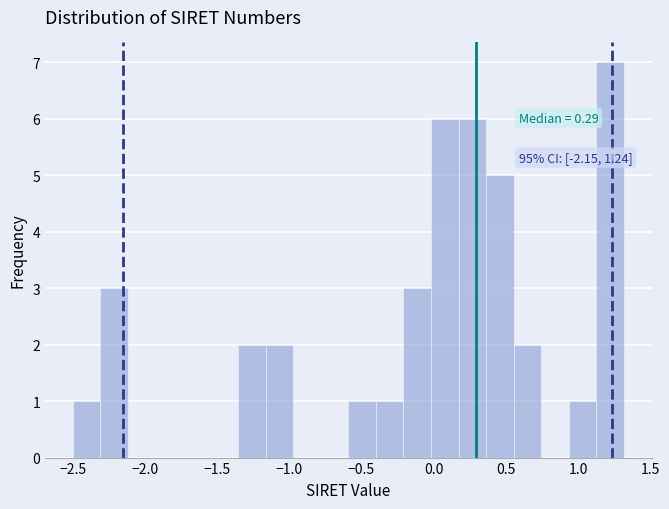

Around what value on the x-axis is the tallest bar? Give the approximate position of its centre, as read against the axis.

1.20